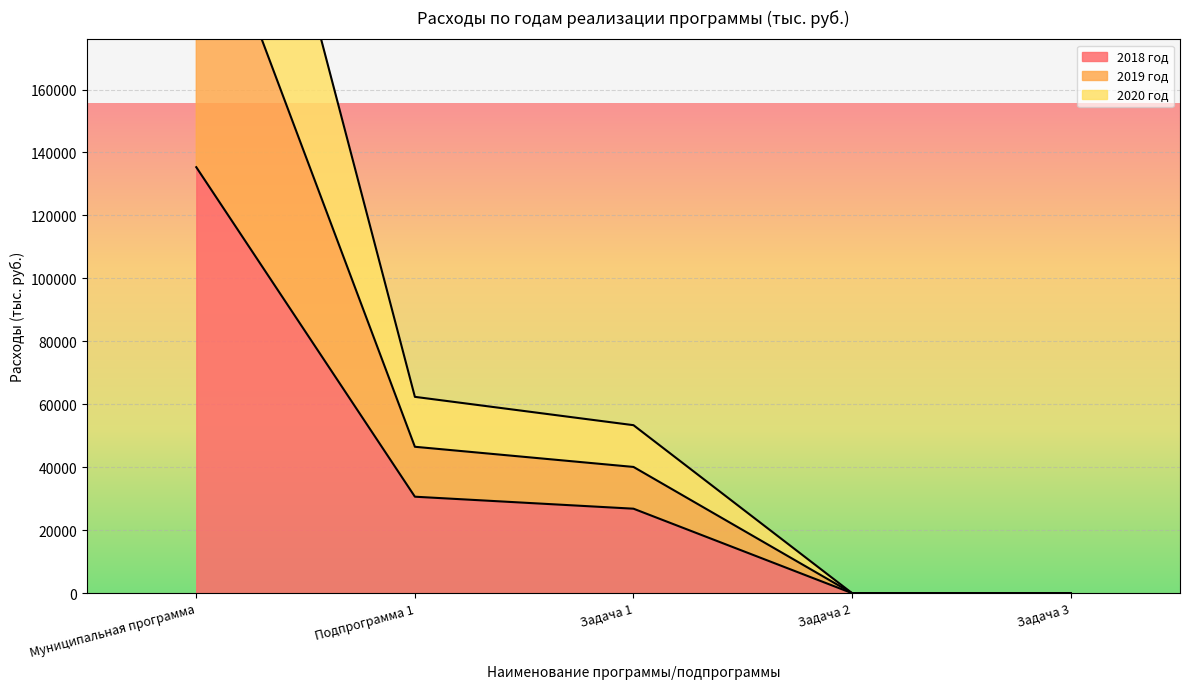

Is the value of 2019 год at Муниципальная программа greater than the value of 2020 год at Муниципальная программа?

Yes